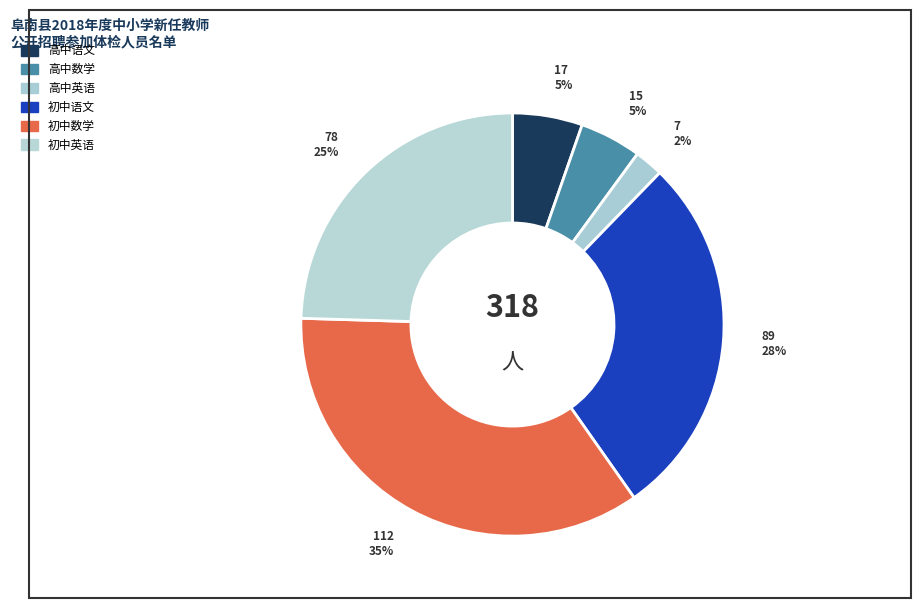

Combined, what portion of the pie is 高中数学 and 高中语文?

10.1%